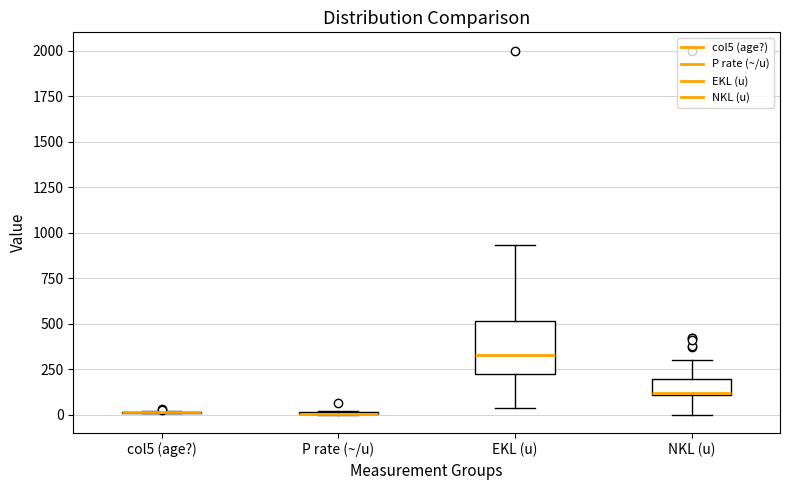

Where does the median line of the box for EKL (u) sit on the y-axis? The values are not printed on the chart, so give them approximately, as read against the axis.

350